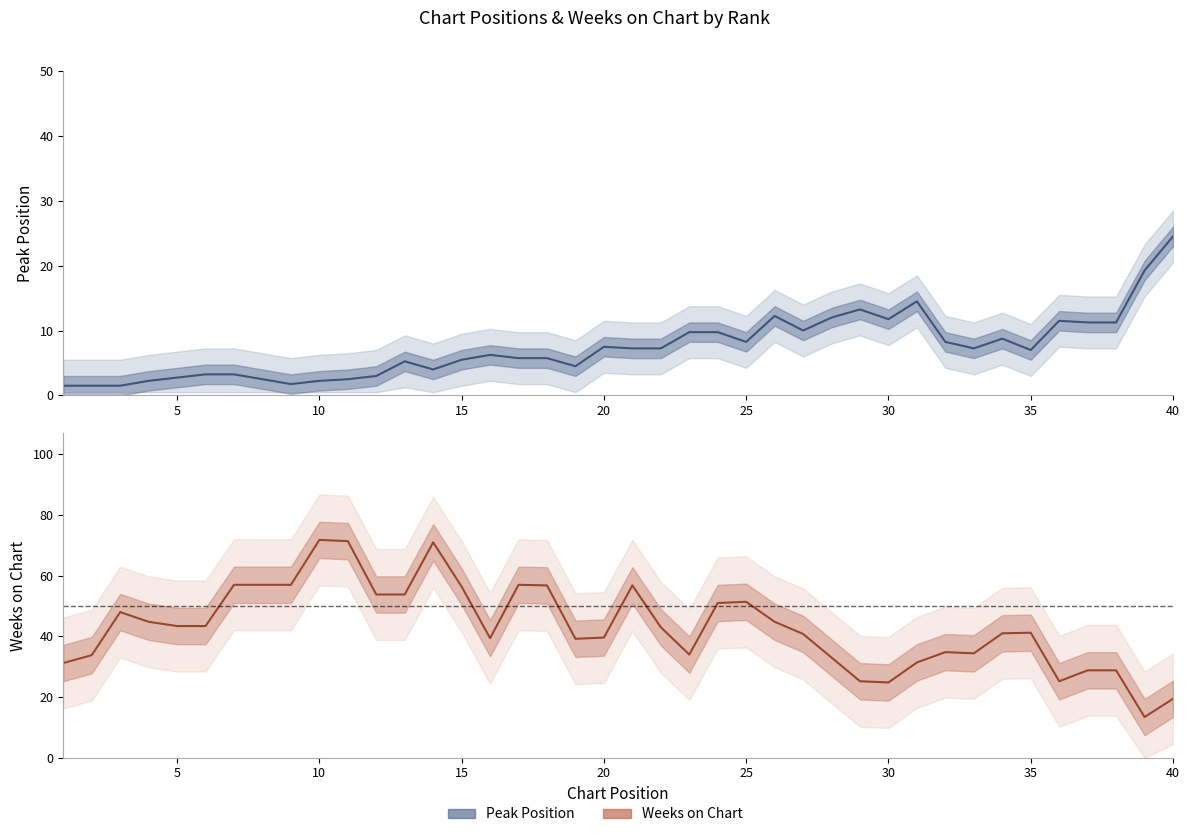

Does the chart display data point markers on the line(s)?

No